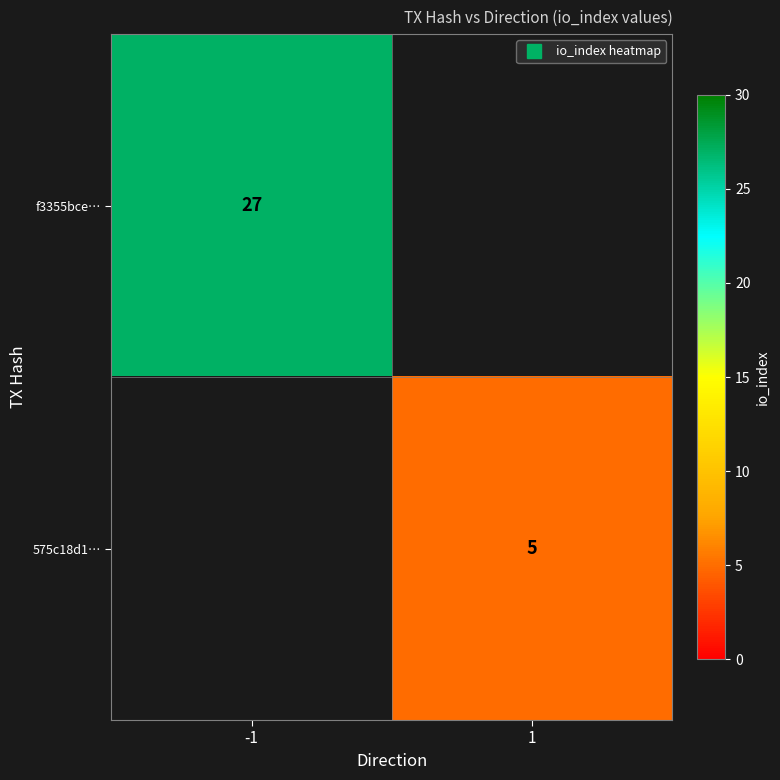

How many series are shown in this chart?

2